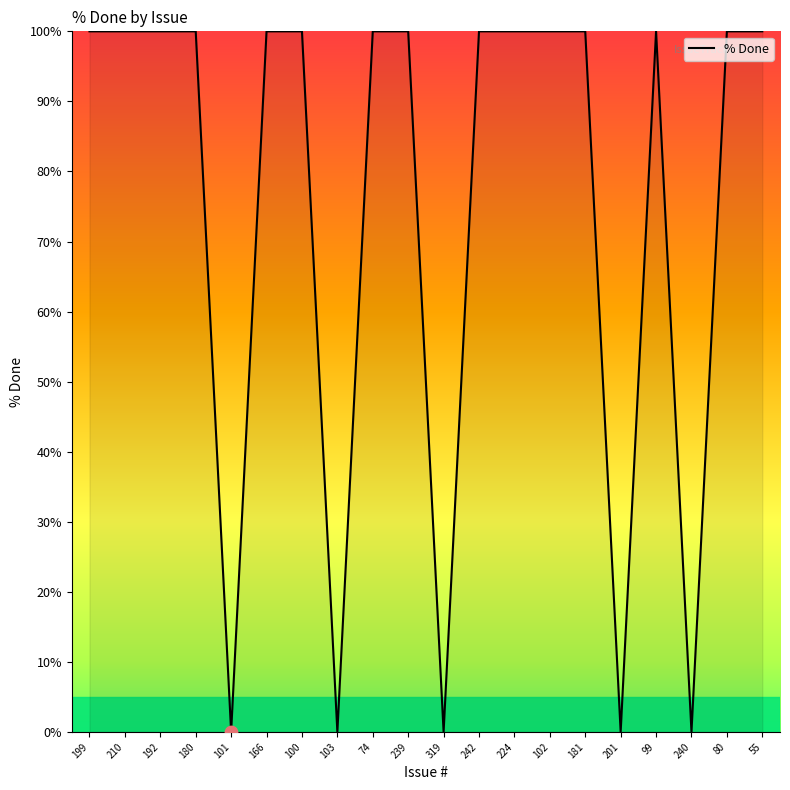

Approximately how many times larger is the value at 192 compared to 80?

1.0